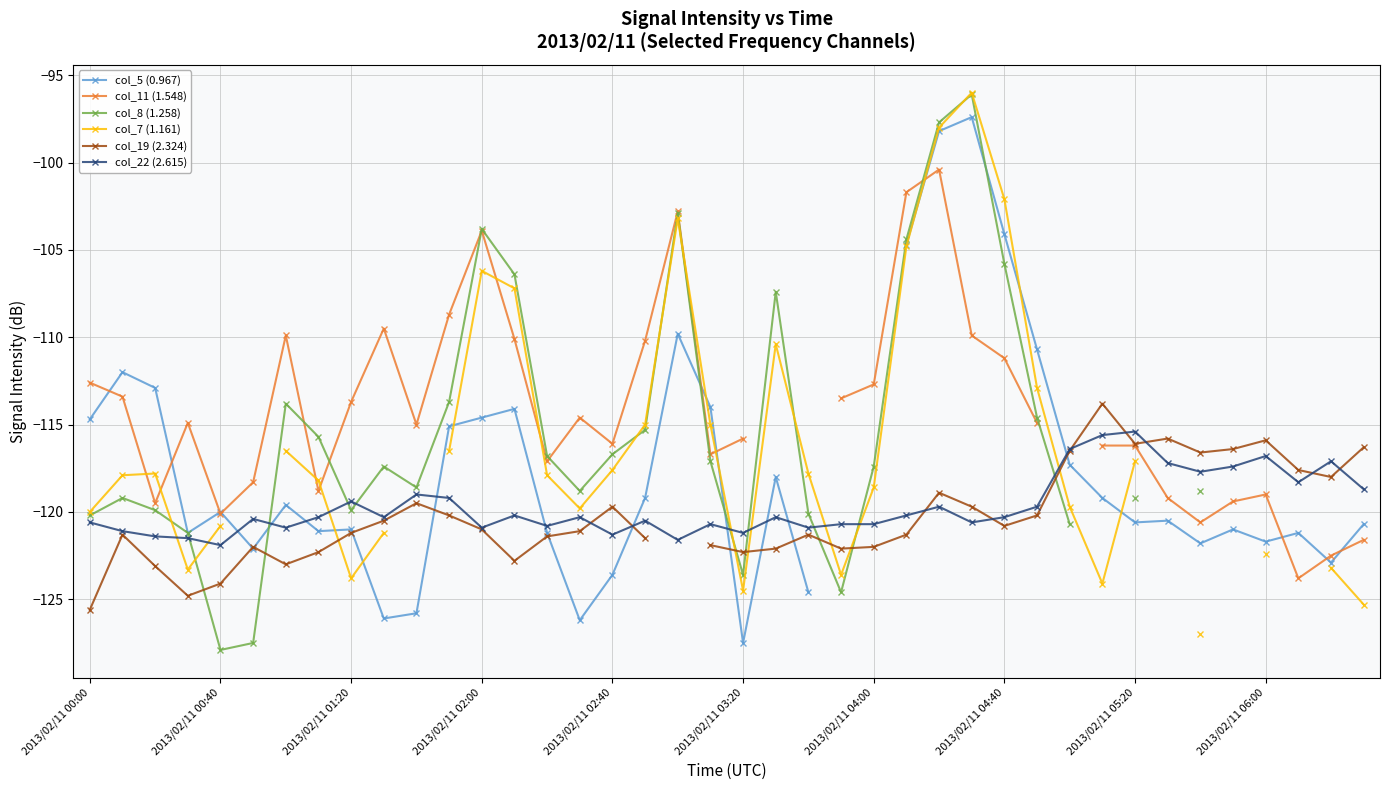

How many intersections are there between col_7 (1.161) and col_19 (2.324)?

6